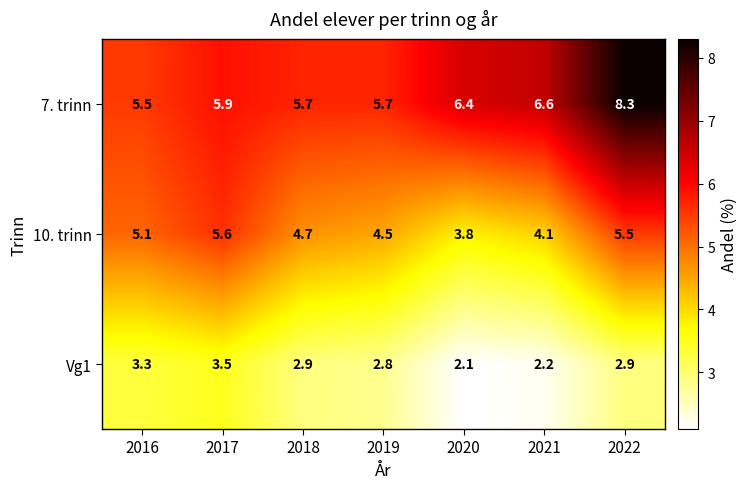

What is the difference between the second highest and second lowest values in the 10. trinn series?

1.4